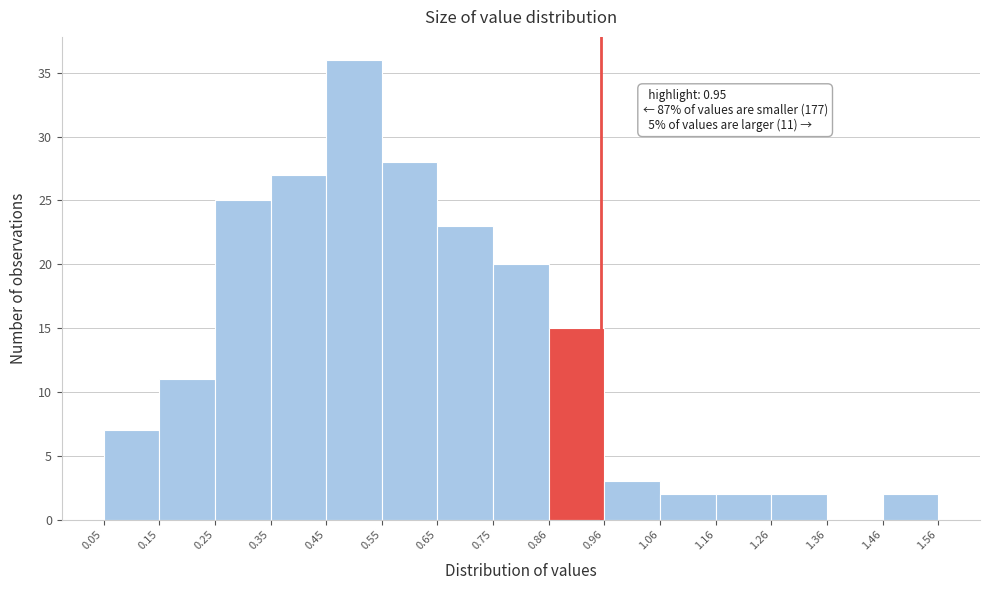

Over which range of the x-axis is the bar tallest?

0.45 to 0.55